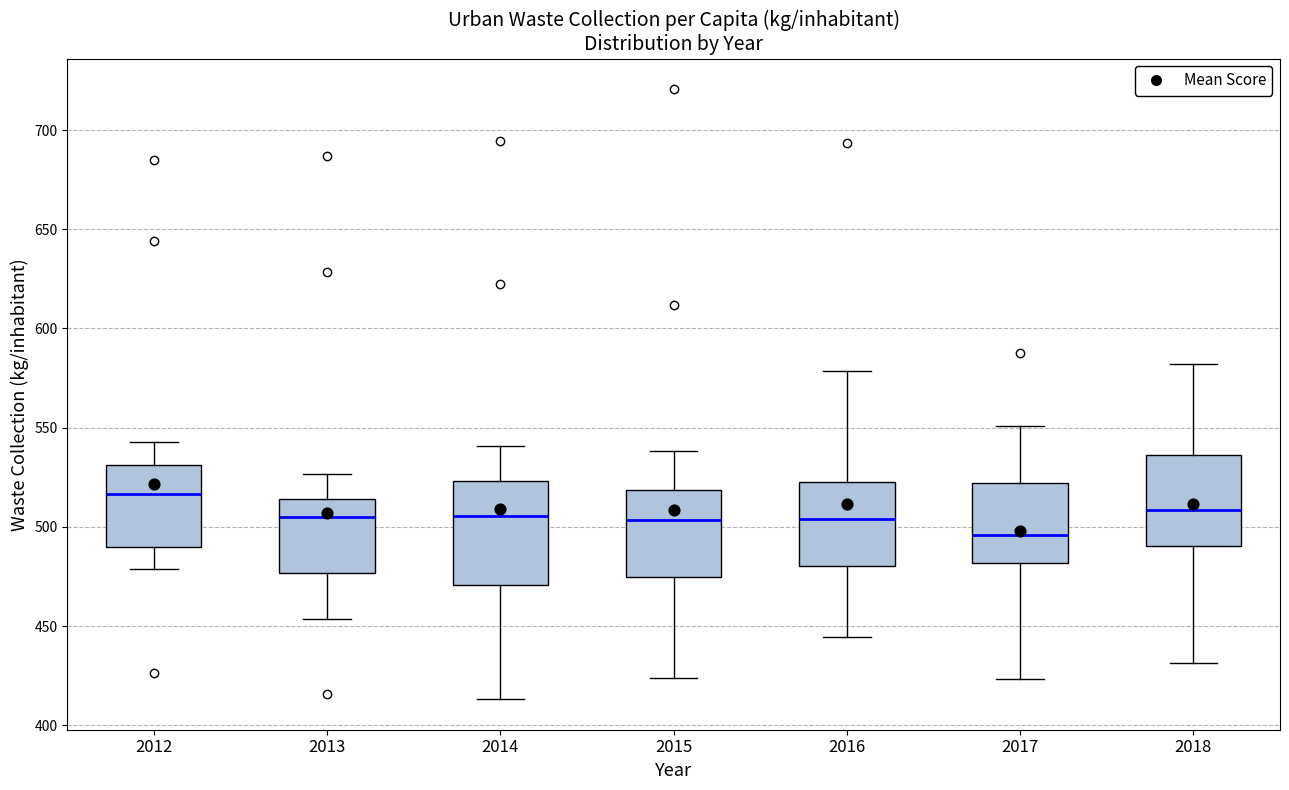

Which box is the tallest, from its lower edge to its upper edge?

2014